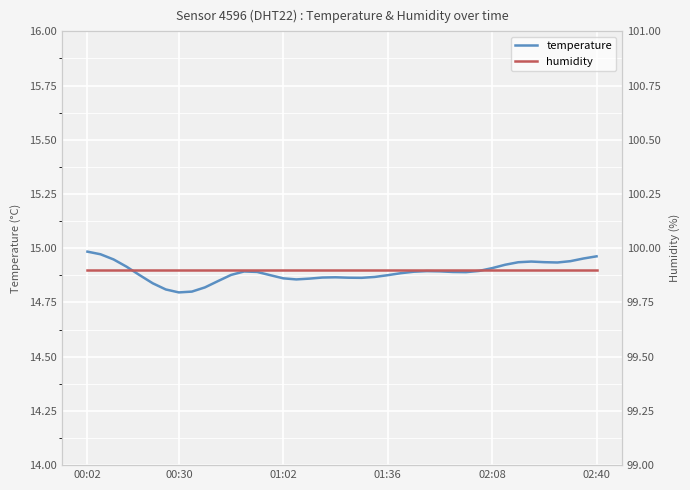

At which label is humidity closest to 99?

00:02